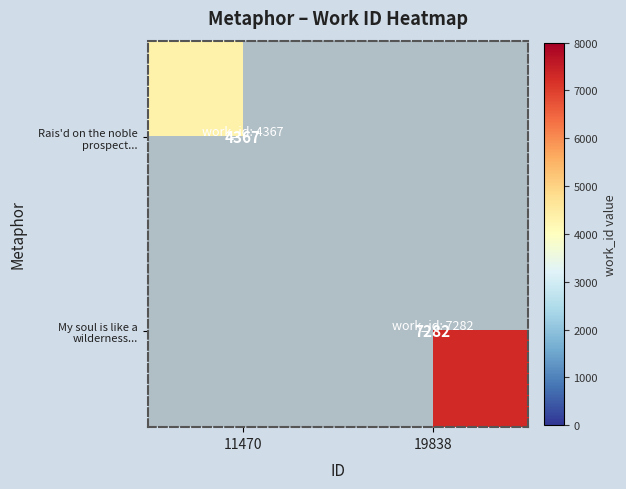

The value of My soul is like a wilderness... at 19838 is 7282. True or false?

True